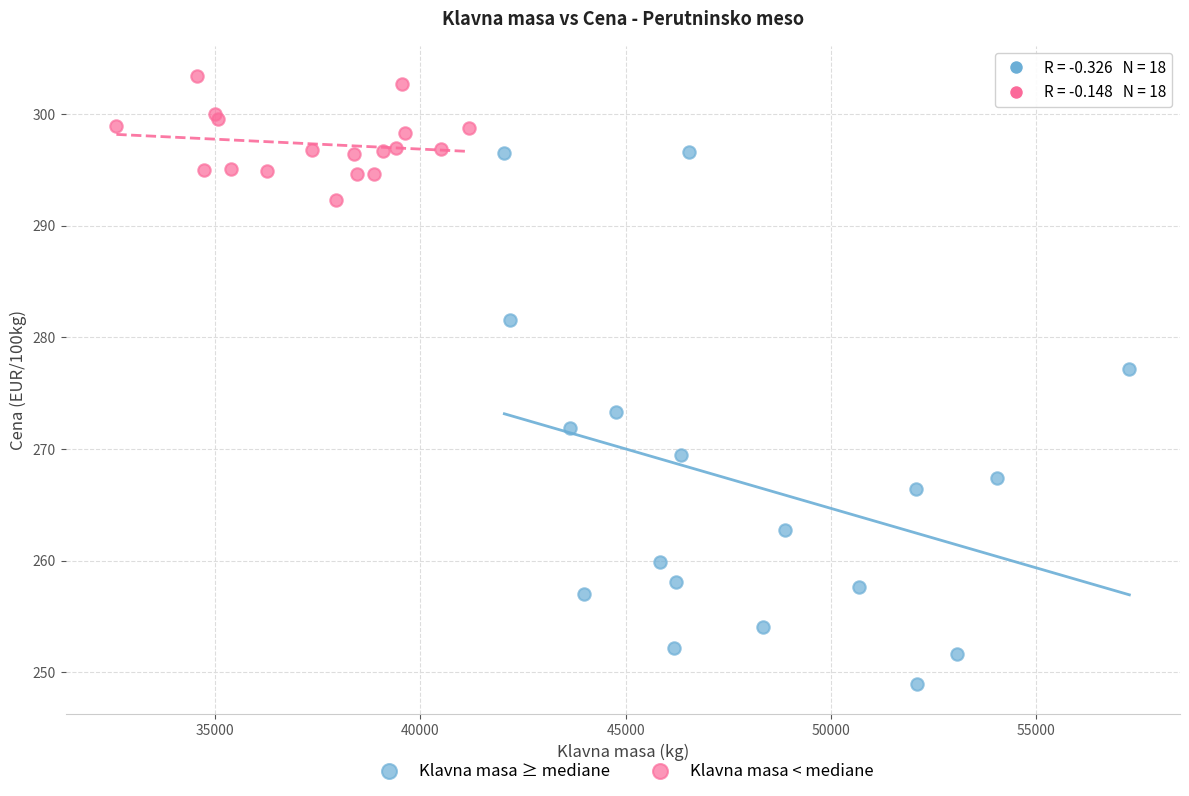

Which series contains the lowest Y value?

Klavna masa ≥ mediane